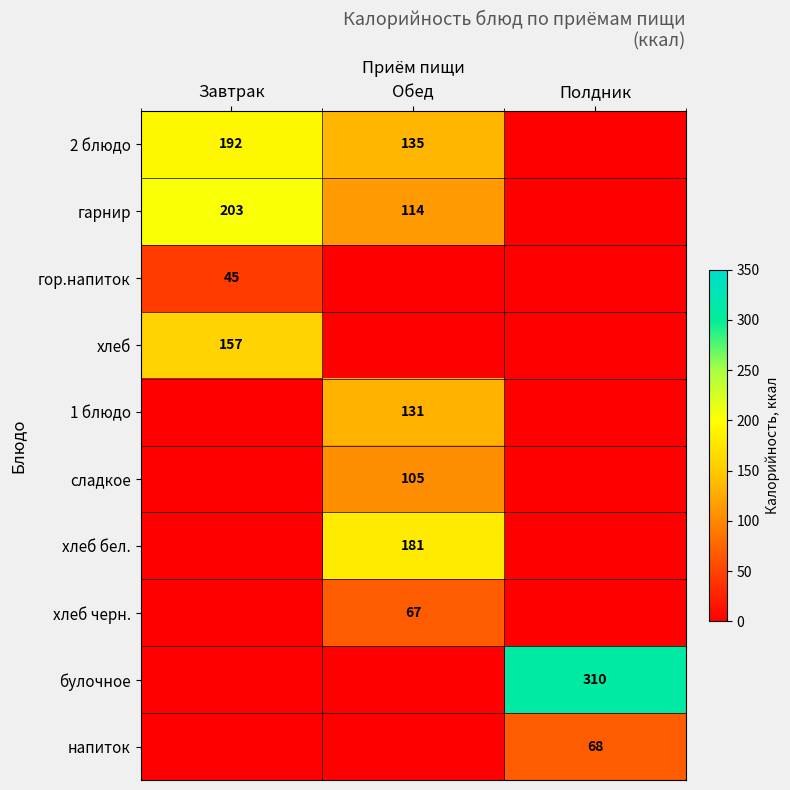

Is it true that 1 блюдо equals 36 at Обед?

False